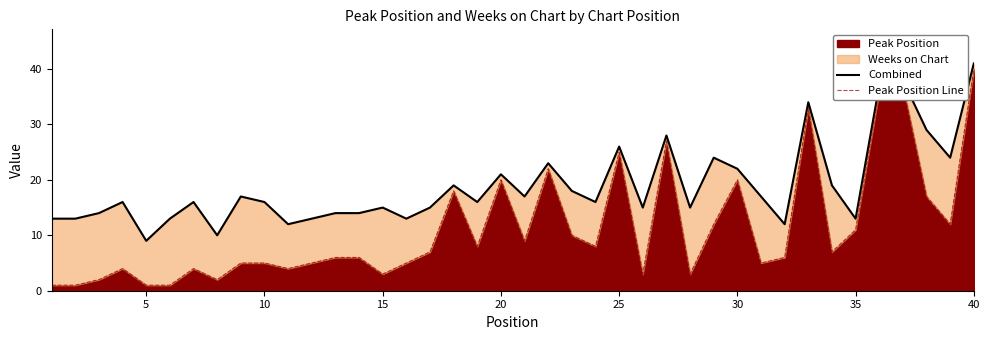

What is the highest value of the Peak Position series?

40